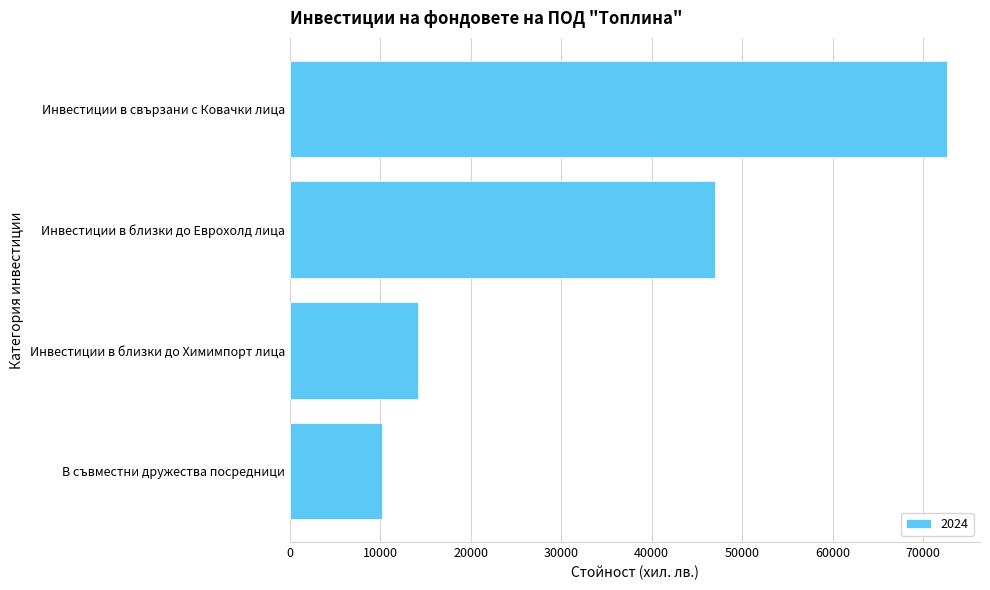

What is the difference between the second highest and second lowest values?

32803